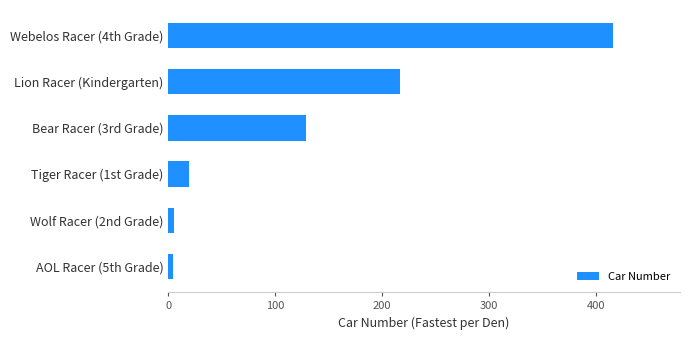

What is the average value?

132